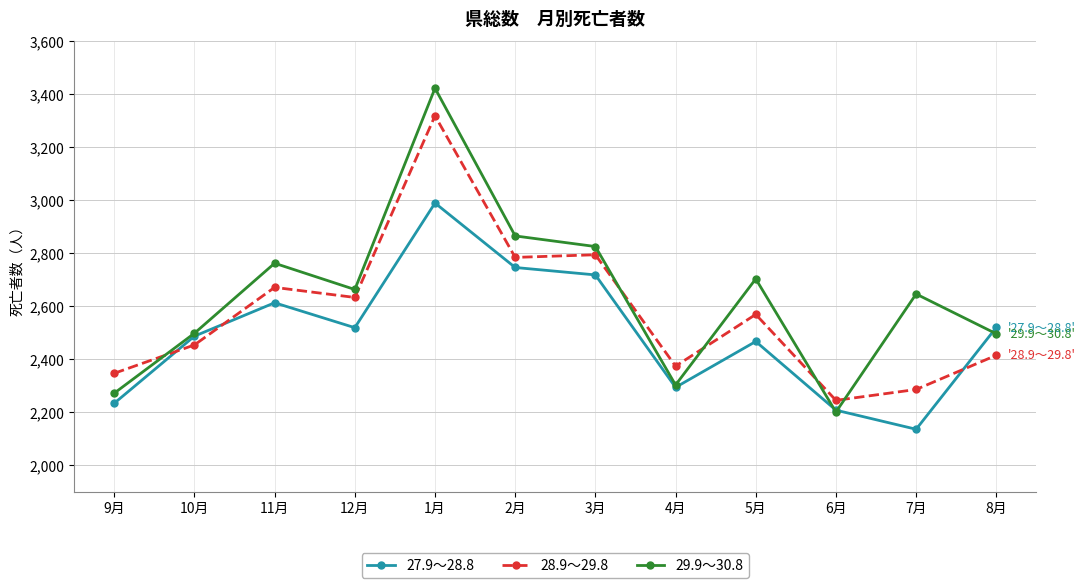

What position from the right is 8月?

1